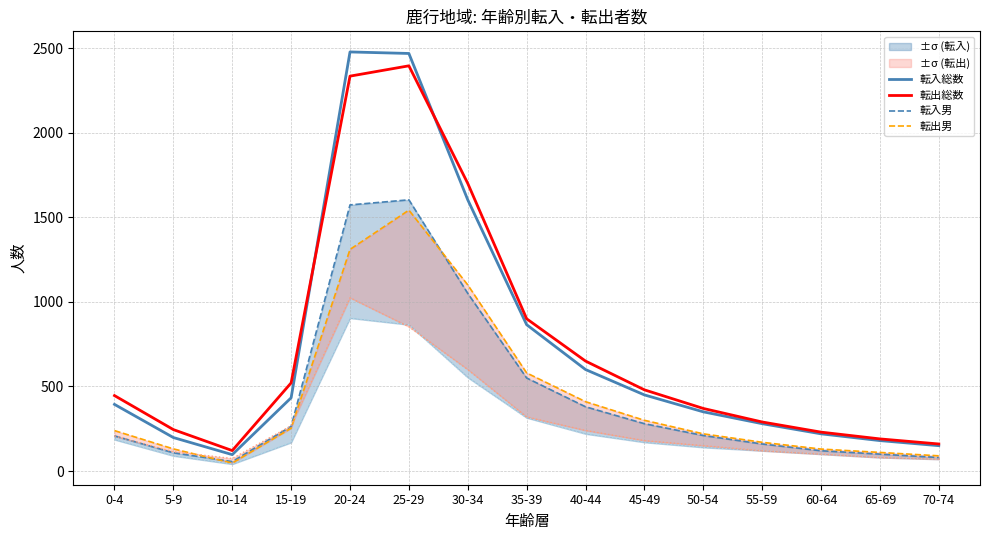

How many data points in 転入男 are above 210?

7